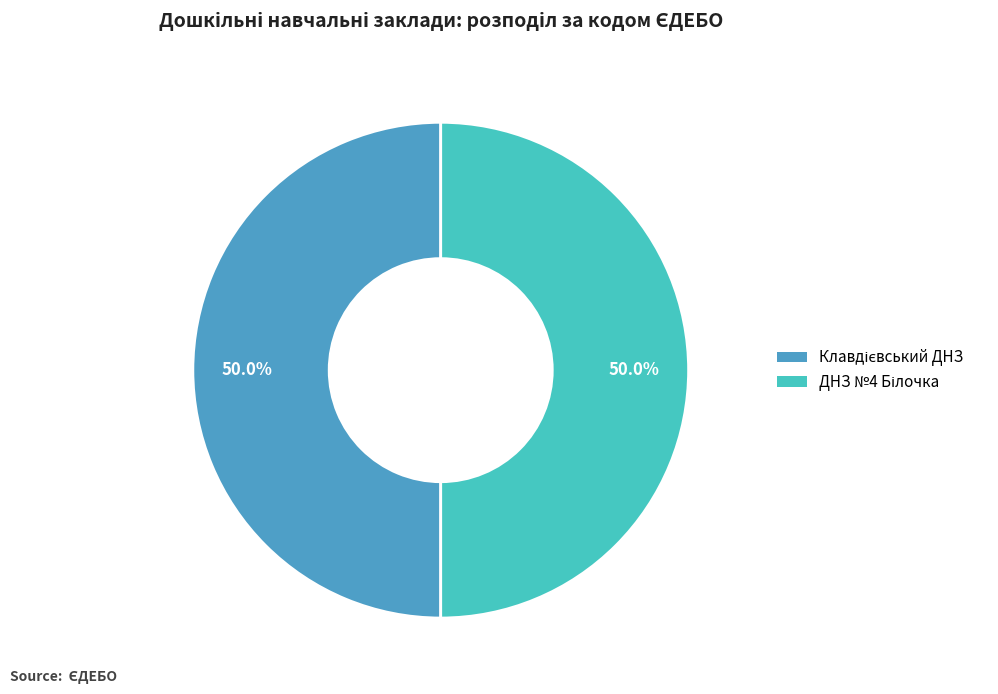

Which category has the smallest portion of the pie?

ДНЗ №4 Білочка